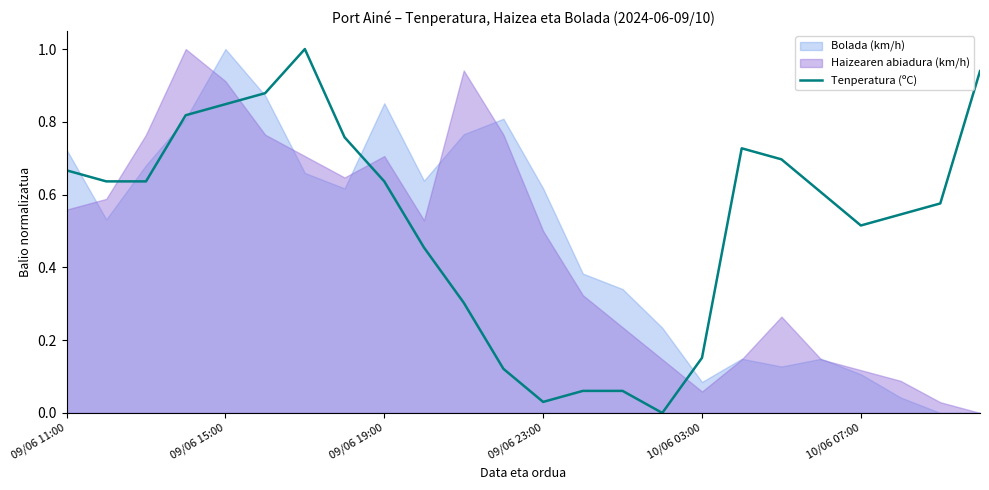

True or false: the data shows 0.7 at 17.

True